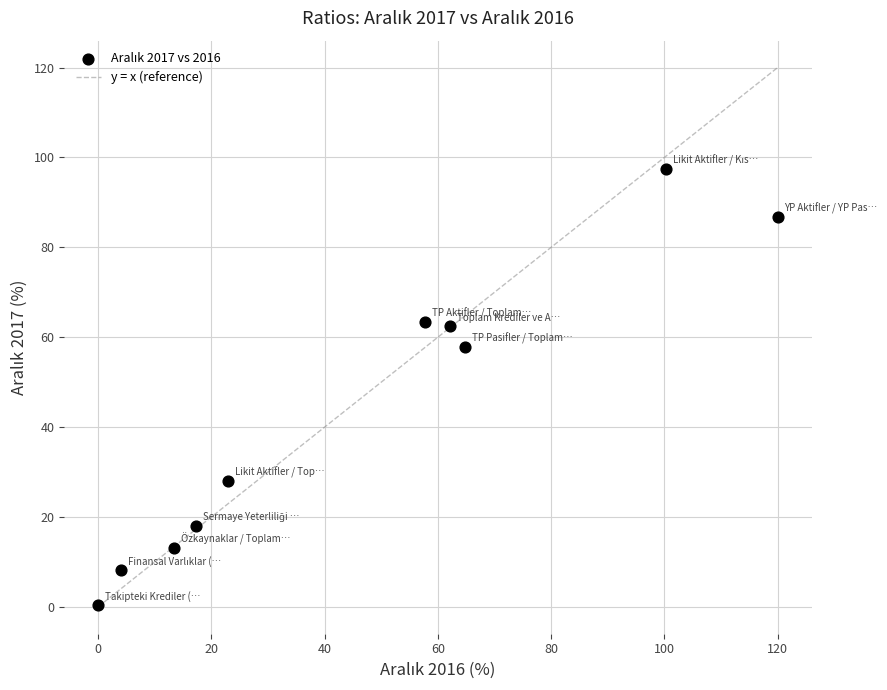

What is the average X value?

46.3